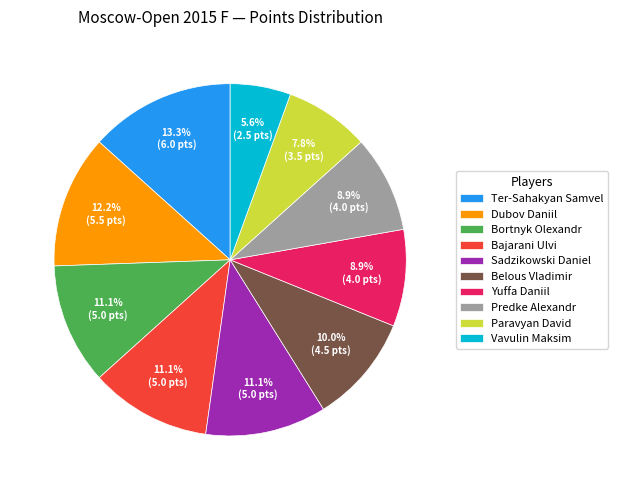

The Bajarani Ulvi slice represents 19% of the pie. True or false?

False